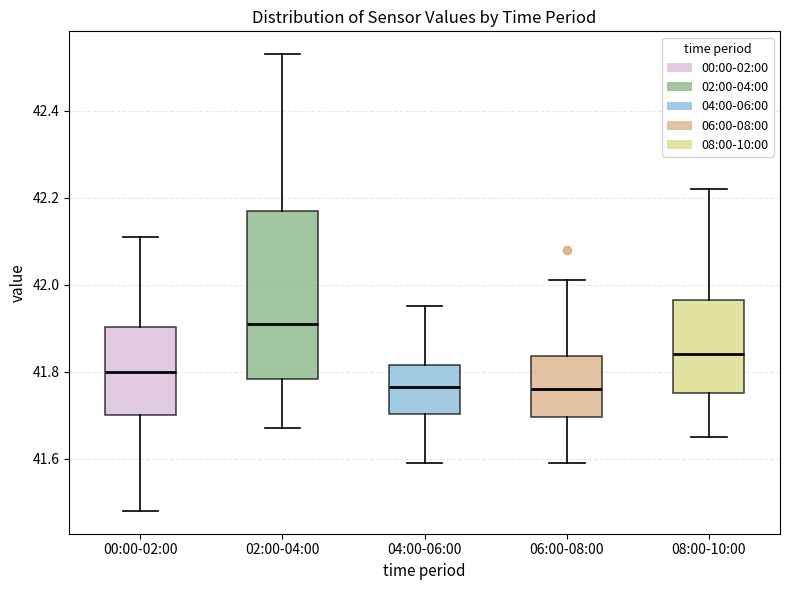

Reading left to right, transcribe this box plot: for each box, give where its median line is, the range the box spans, and where its two whiskers end, as read against the y-axis. The values are not printed on the chart, so give them approximately, as read against the axis.

00:00-02:00: median 41.80, box 41.70 to 41.90, whiskers 41.48 to 42.12
02:00-04:00: median 41.92, box 41.78 to 42.18, whiskers 41.68 to 42.54
04:00-06:00: median 41.76, box 41.70 to 41.82, whiskers 41.60 to 41.96
06:00-08:00: median 41.76, box 41.70 to 41.84, whiskers 41.60 to 42.02
08:00-10:00: median 41.84, box 41.76 to 41.96, whiskers 41.66 to 42.22